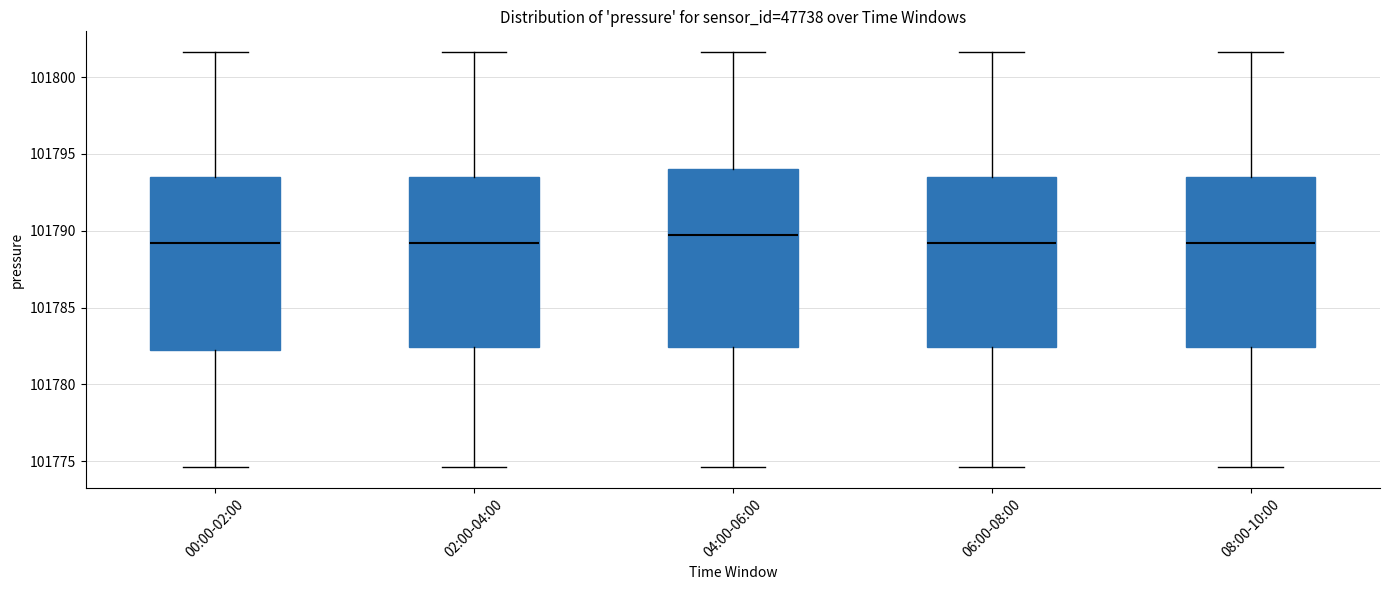

Reading left to right, transcribe this box plot: for each box, give where its median line is, the range the box spans, and where its two whiskers end, as read against the y-axis. The values are not printed on the chart, so give them approximately, as read against the axis.

00:00-02:00: median 101789.0, box 101782.0 to 101793.5, whiskers 101774.5 to 101801.5
02:00-04:00: median 101789.0, box 101782.5 to 101793.5, whiskers 101774.5 to 101801.5
04:00-06:00: median 101790.0, box 101782.5 to 101794.0, whiskers 101774.5 to 101801.5
06:00-08:00: median 101789.0, box 101782.5 to 101793.5, whiskers 101774.5 to 101801.5
08:00-10:00: median 101789.0, box 101782.5 to 101793.5, whiskers 101774.5 to 101801.5